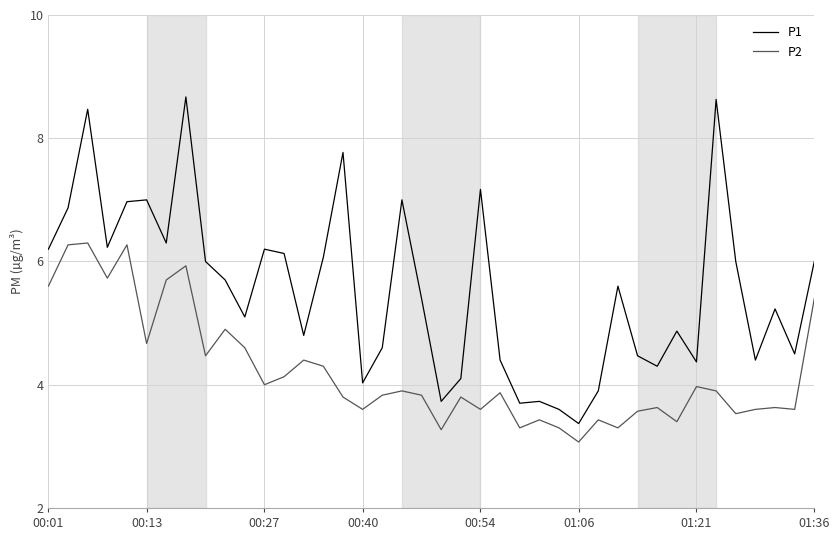

Count the number of data series in this chart.

2